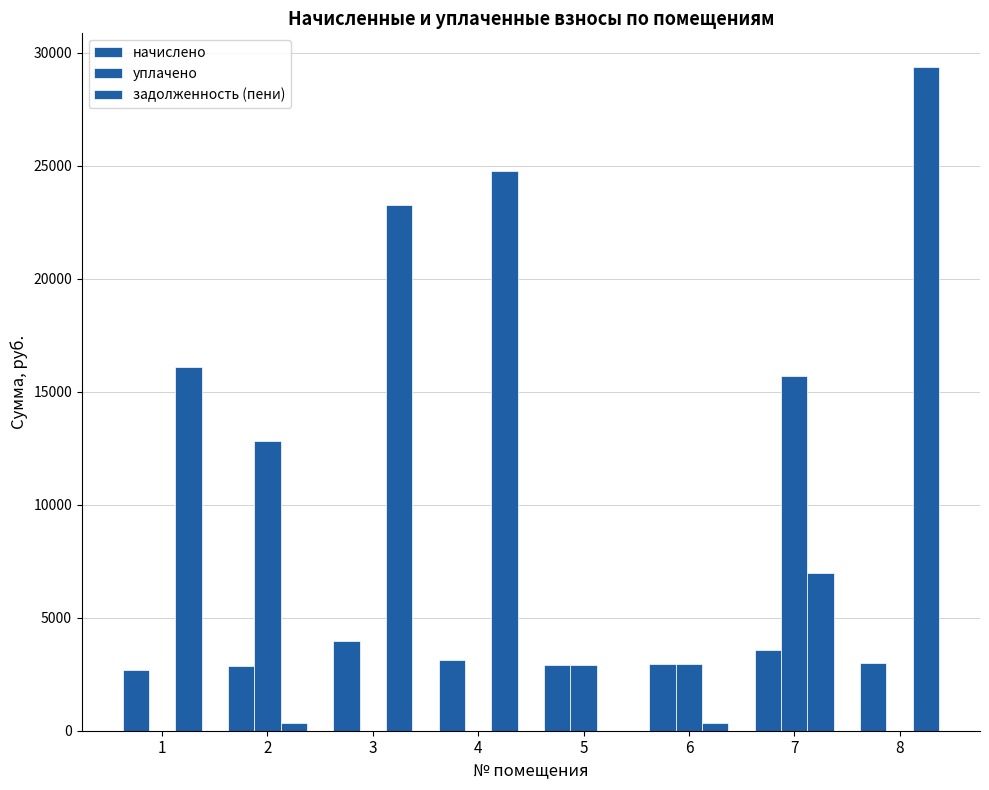

How many groups of bars are there?

8